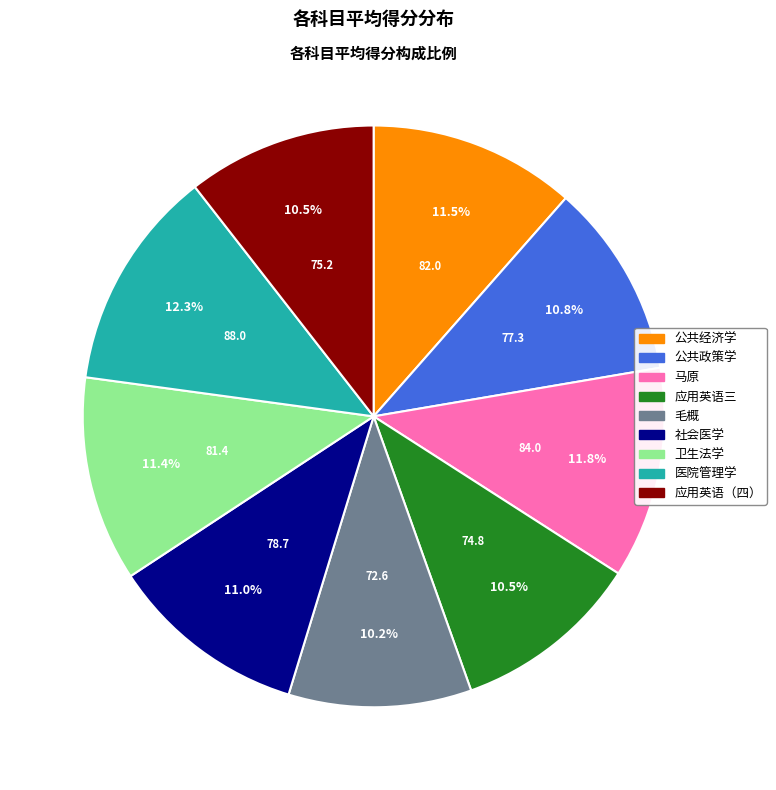

Does 应用英语（四） account for over 50% of the chart?

No